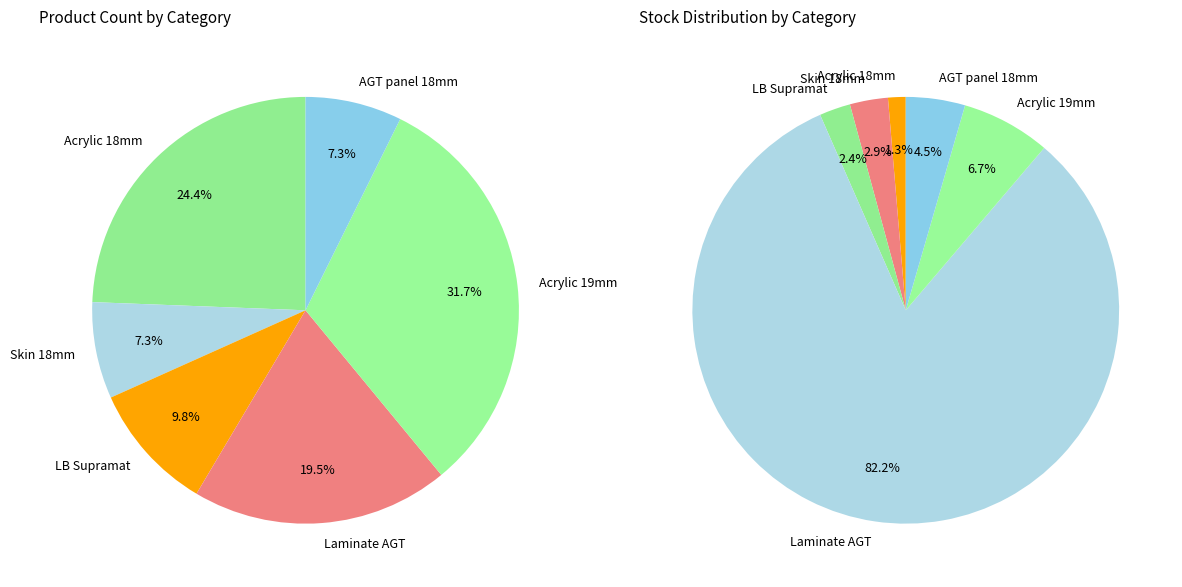

To the nearest percent, what percentage of the pie is Панель акрилова Acrylic 18 мм. Уні плюс?

24%